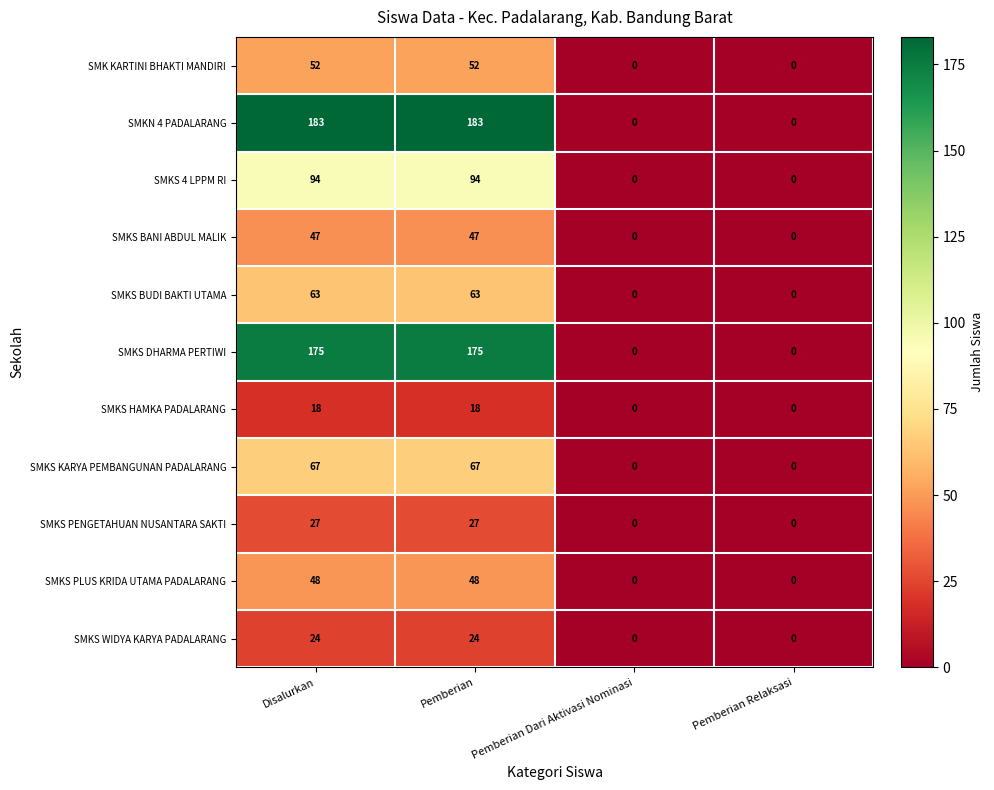

Is it true that SMKS BANI ABDUL MALIK equals 0 at Pemberian Relaksasi?

True